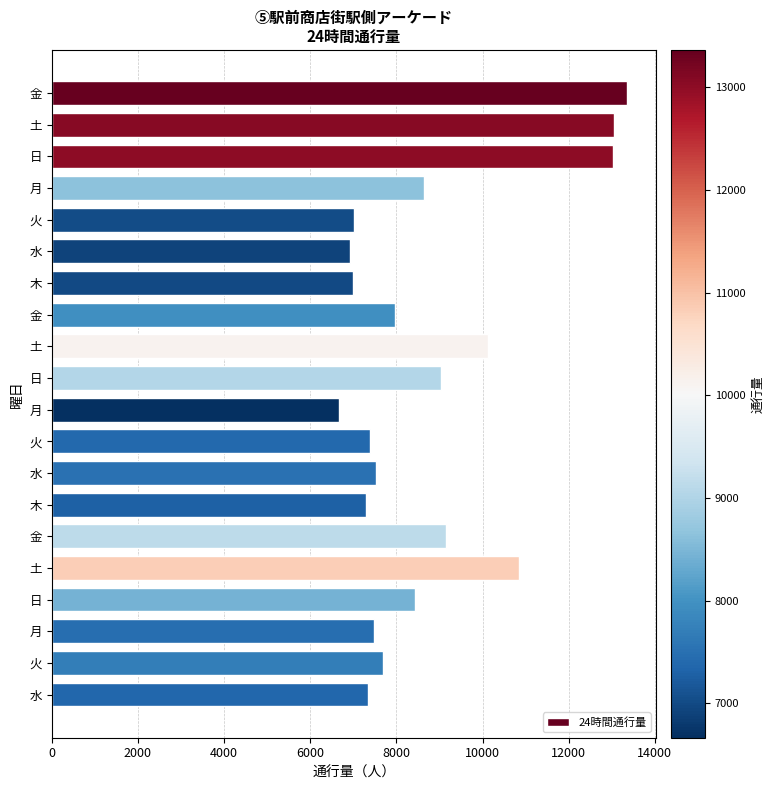

How many values are below 7963?

10